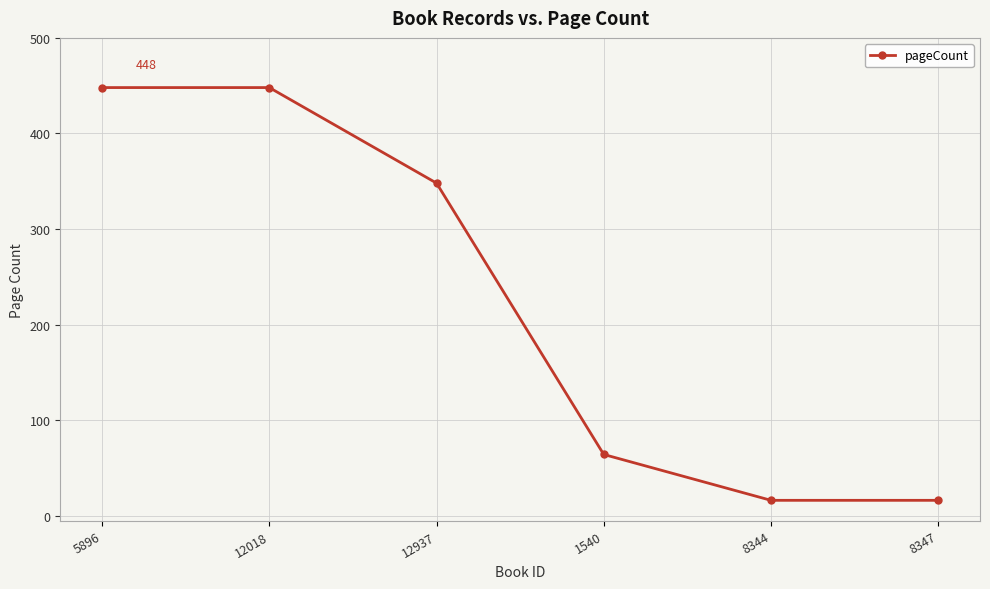

How many lines are shown in the chart?

1